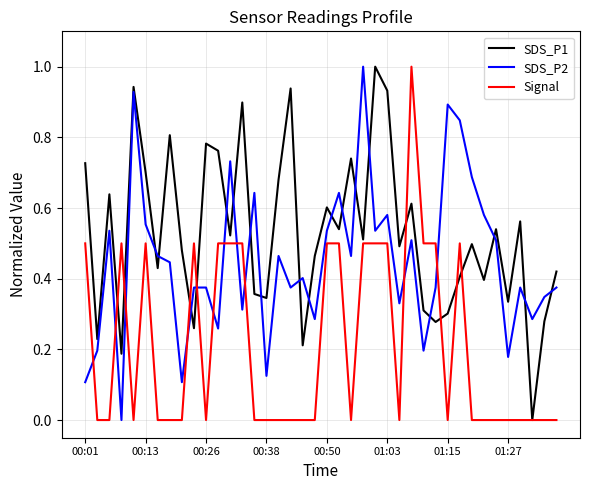

What is the greatest value displayed?

1.0